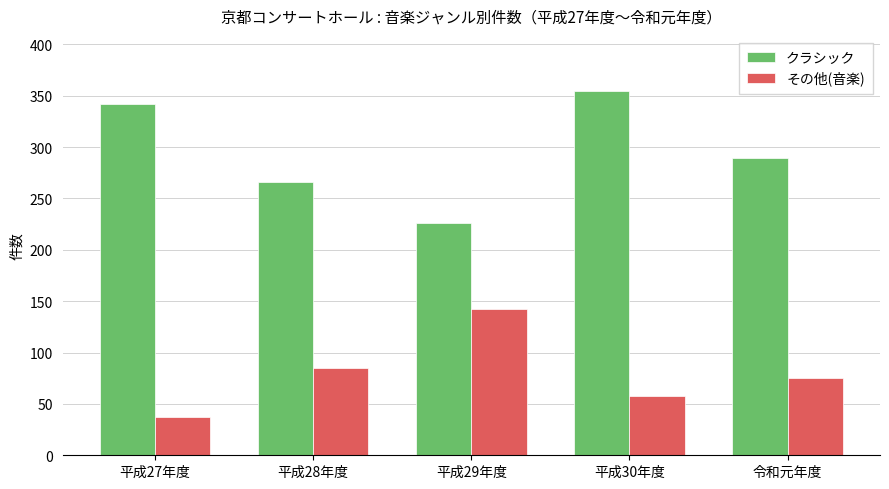

True or false: その他(音楽) has a value of 191 at 平成29年度.

False